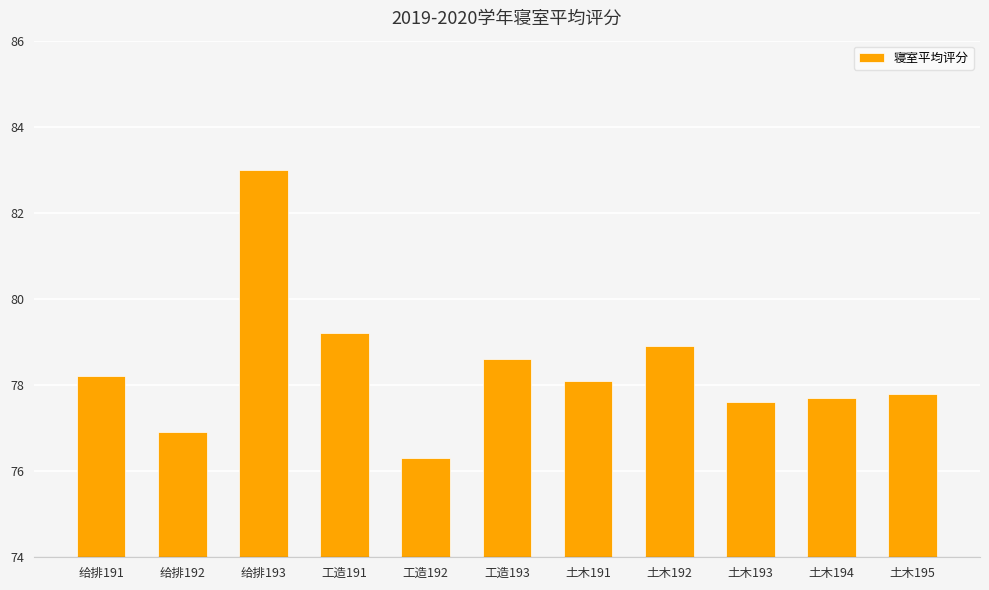

What is the sum of the values at 给排192 and 土木192?

155.8